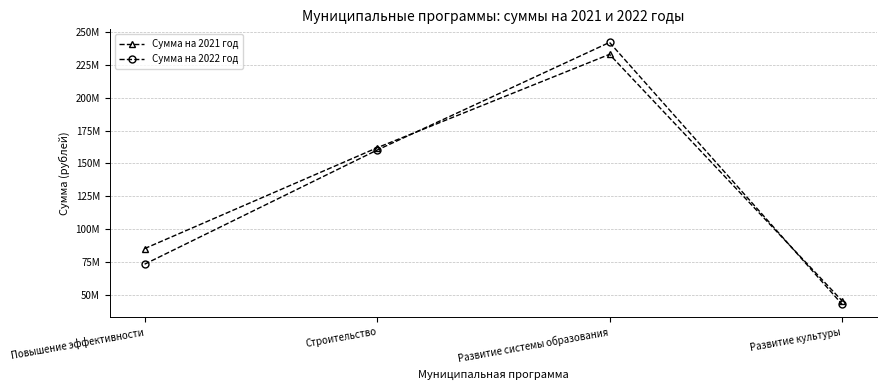

What are all the series names shown in the legend?

Сумма на 2021 год, Сумма на 2022 год